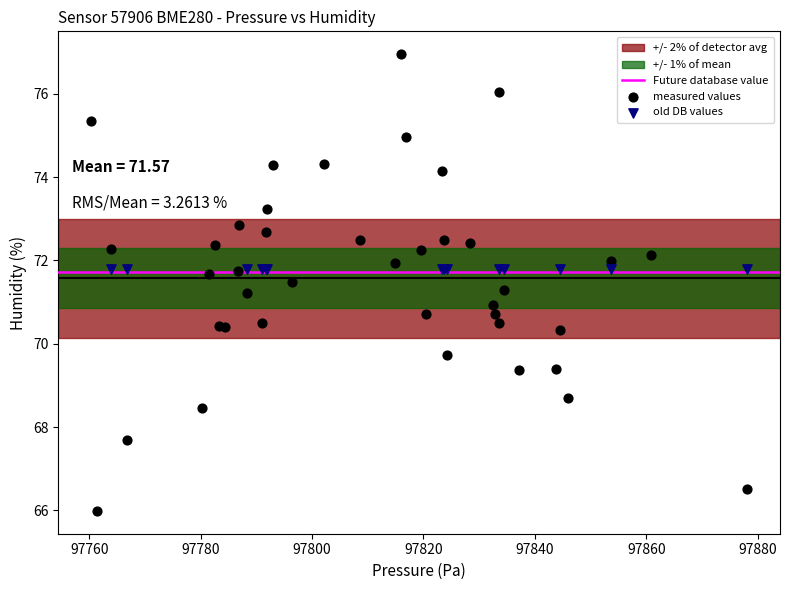

Which series contains the highest Y value?

measured values